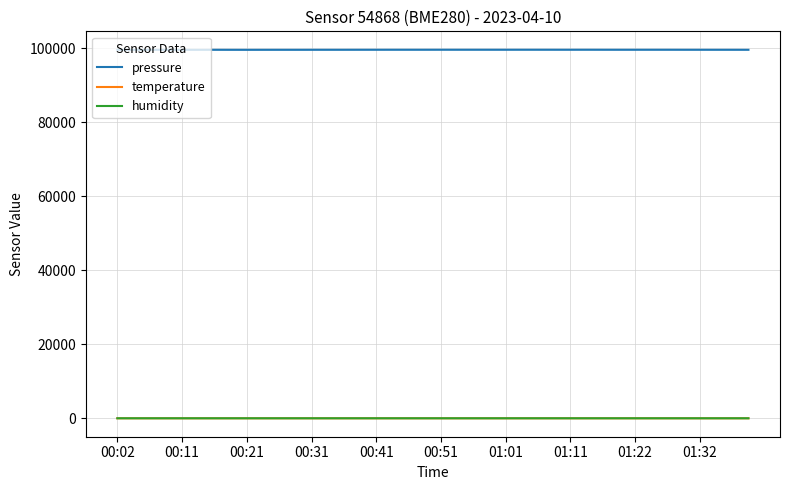

How many lines are shown in the chart?

3